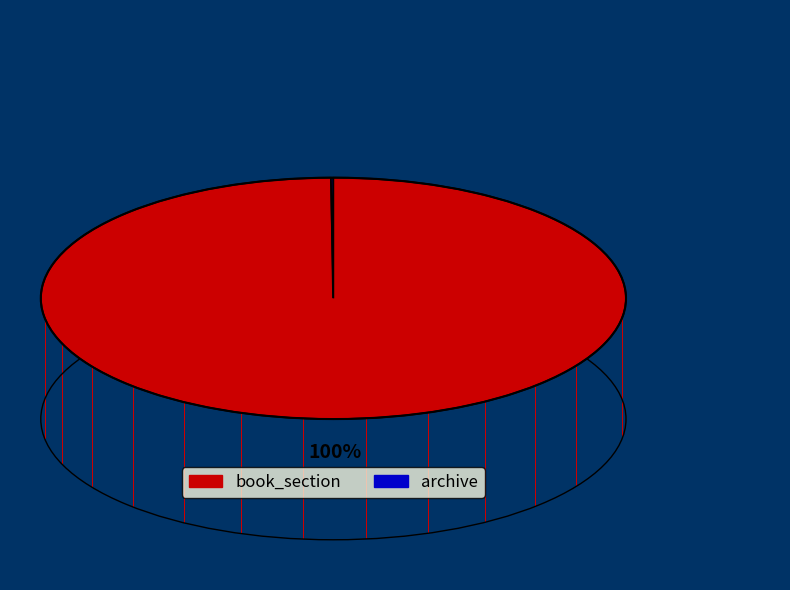

To the nearest percent, what is the combined percentage of book_section and archive?

100%